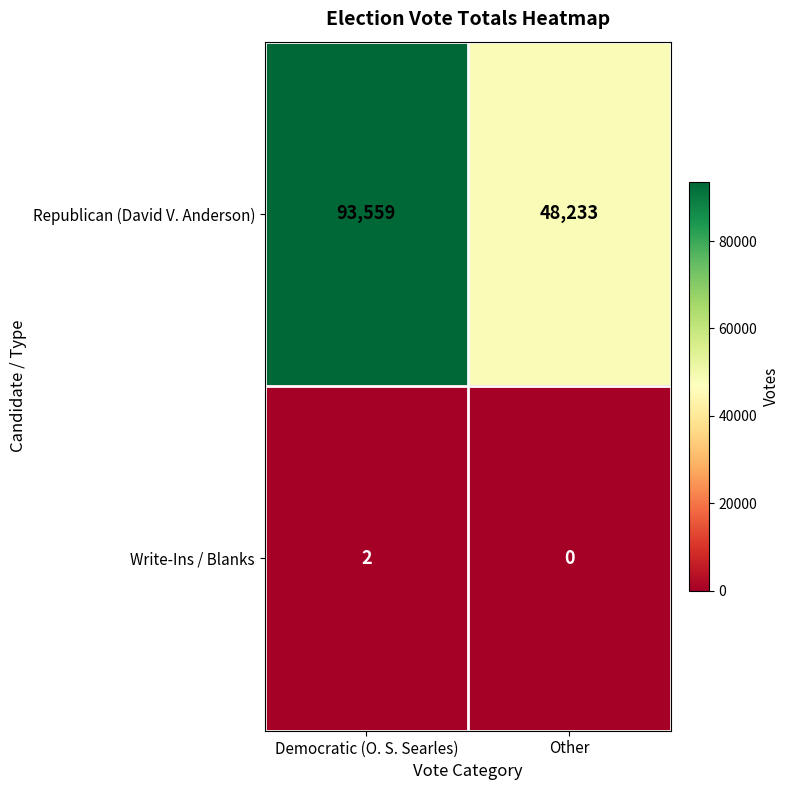

Which series has the largest total across all categories?

Republican (David V. Anderson)